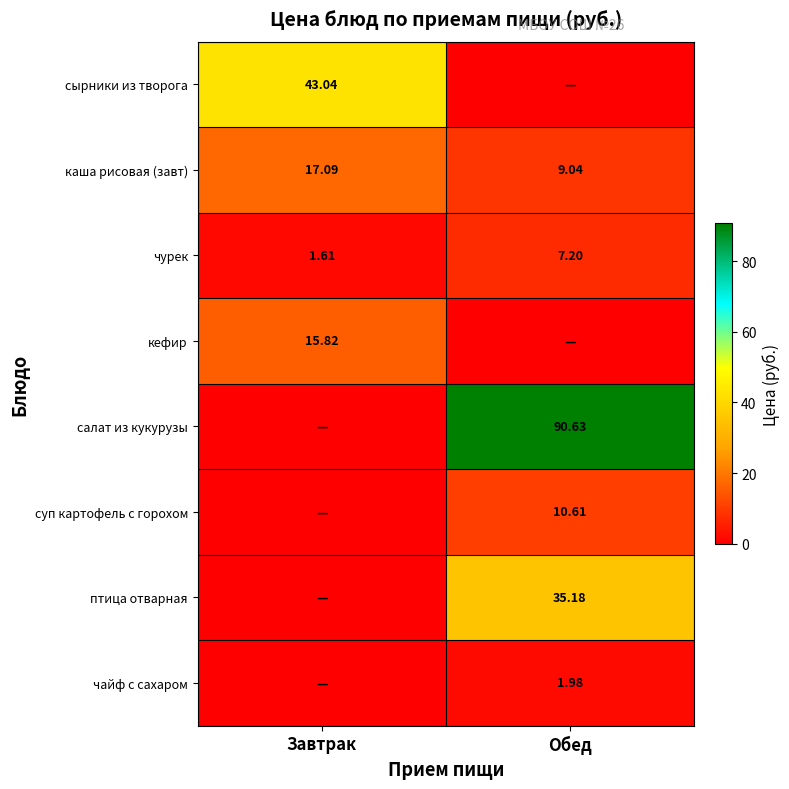

At which label is чурек closest to 4?

Завтрак